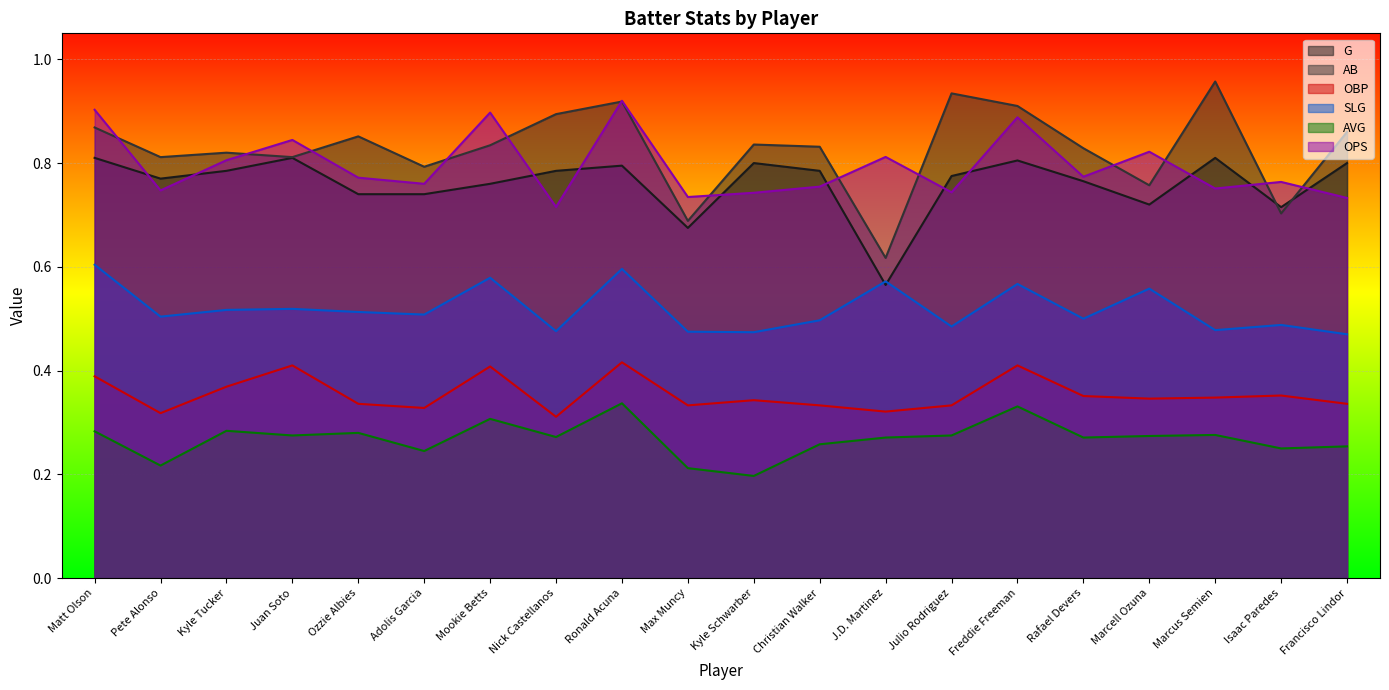

At which category does AB reach its first local valley?

Pete Alonso